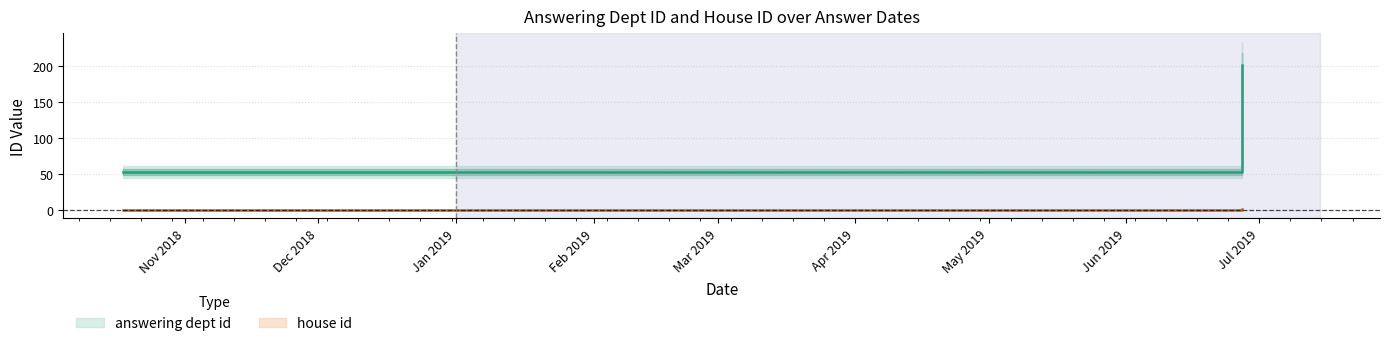

What are all the series names shown in the legend?

answering dept id, house id